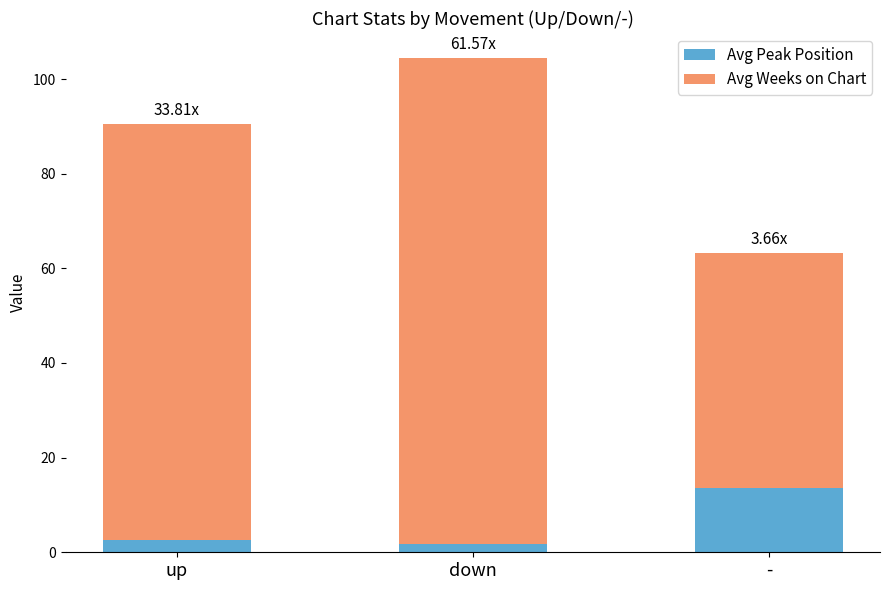

Are the bars horizontal?

No